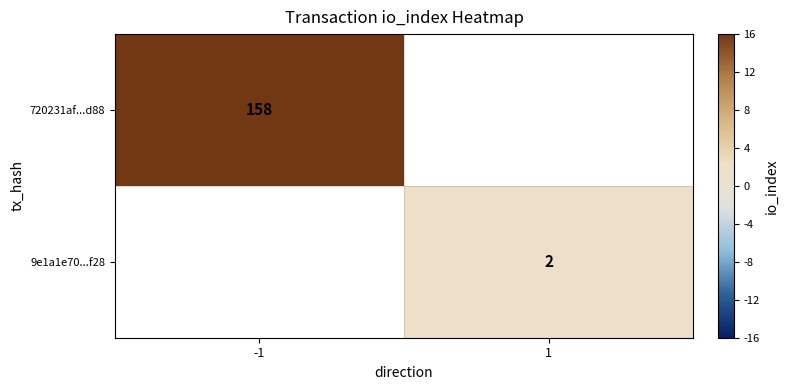

The 720231af...d88 series shows 94 at -1. True or false?

False